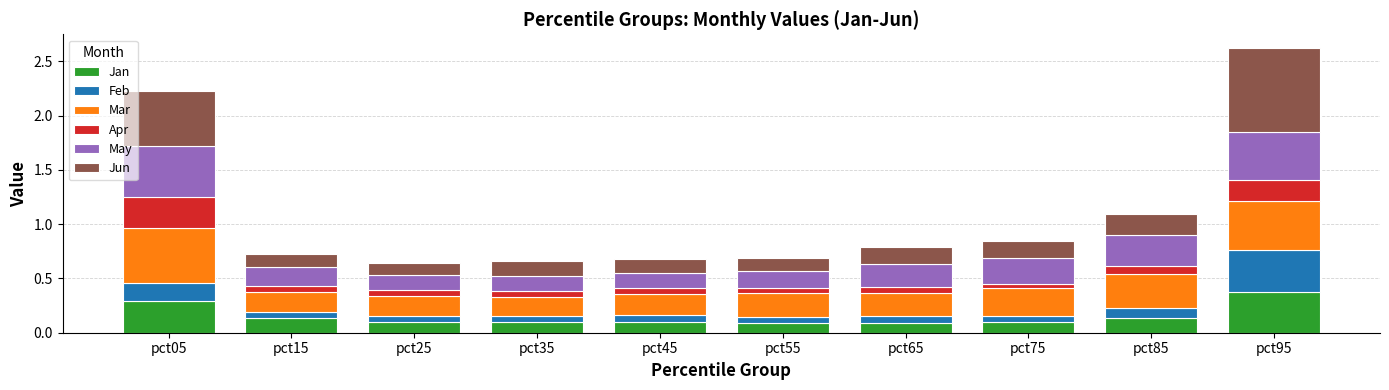

Is it true that Jan equals 0.1 at pct15?

True